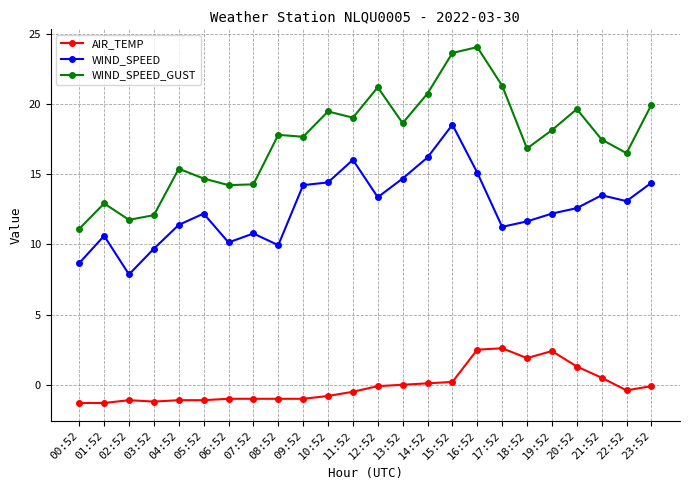

What is the spread (max minus min) of values at 05:52?

15.8